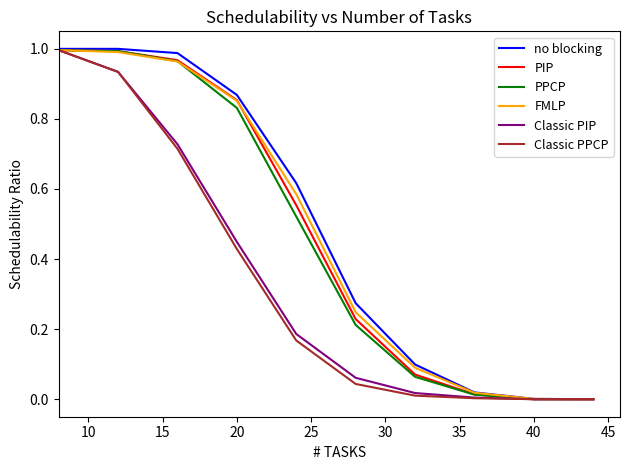

Does the chart have visible grid lines?

No